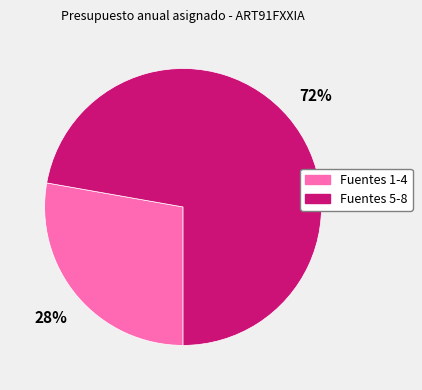

Is there any slice that represents more than half of the pie?

Yes